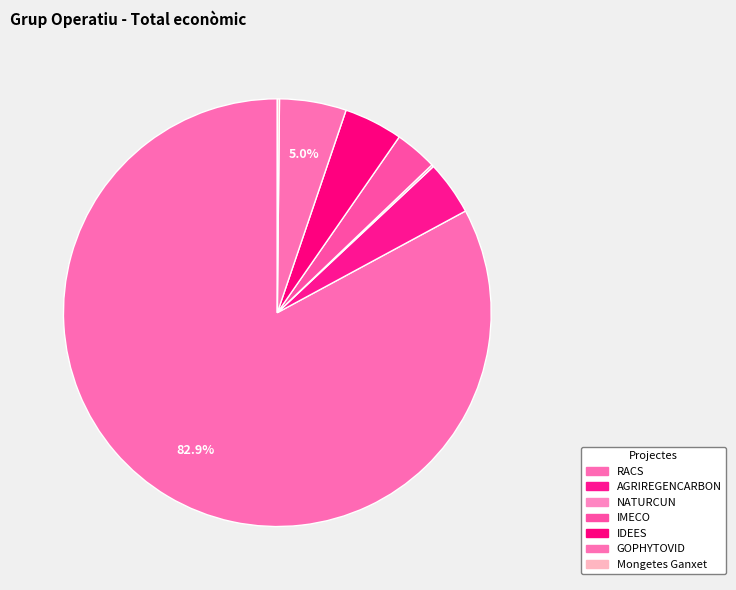

To the nearest percent, what is the difference between the largest and smallest slice percentages?

83%